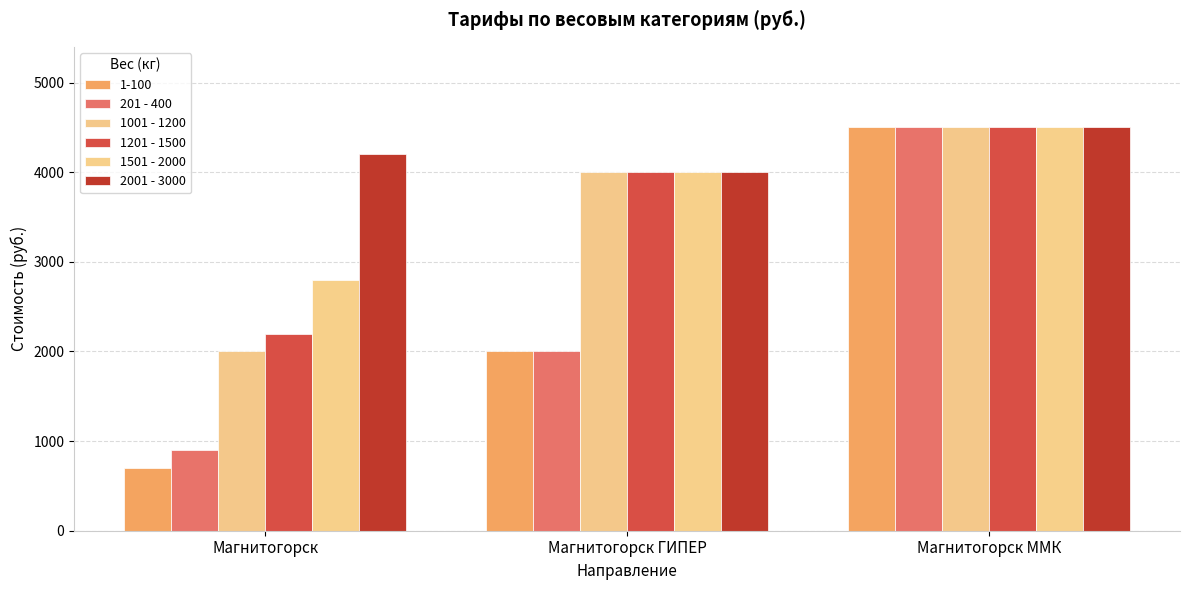

What is the difference between the second highest and minimum values in the 1201 - 1500 series?

1800